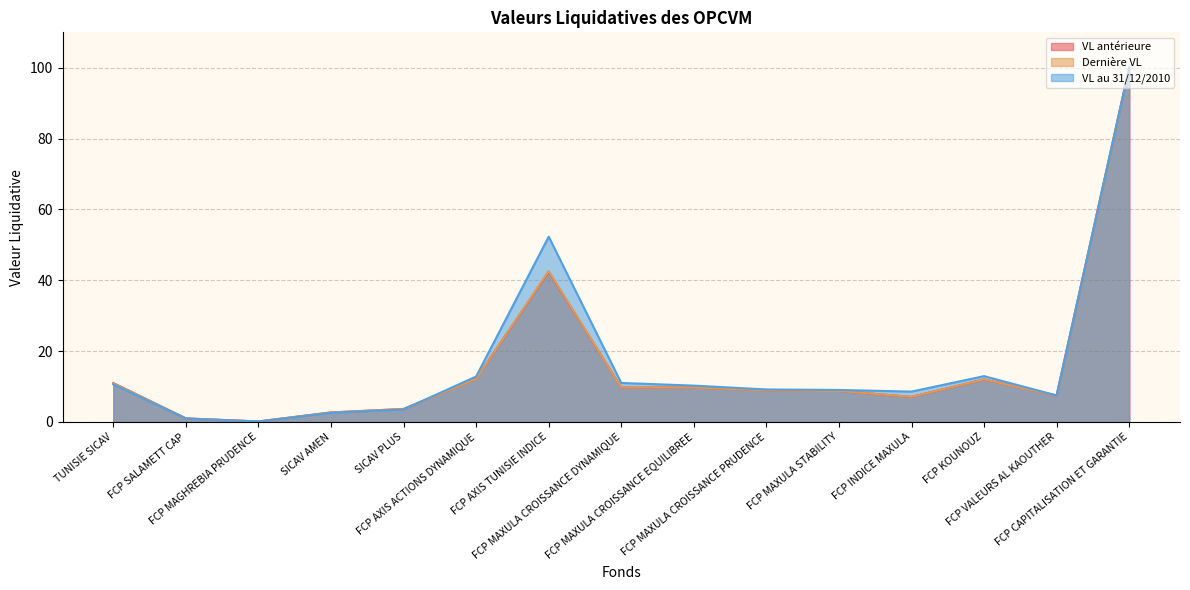

What is the greatest value displayed?

100.0